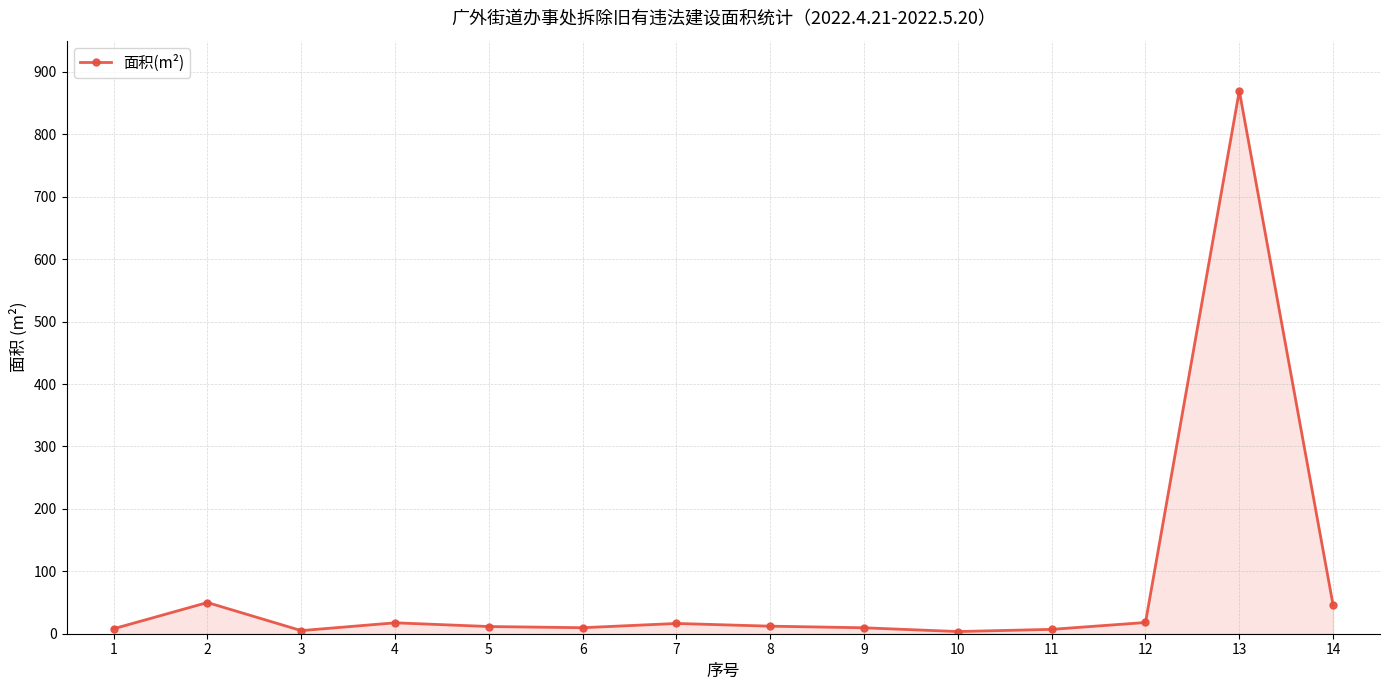

At which category does the data reach its first local peak?

2